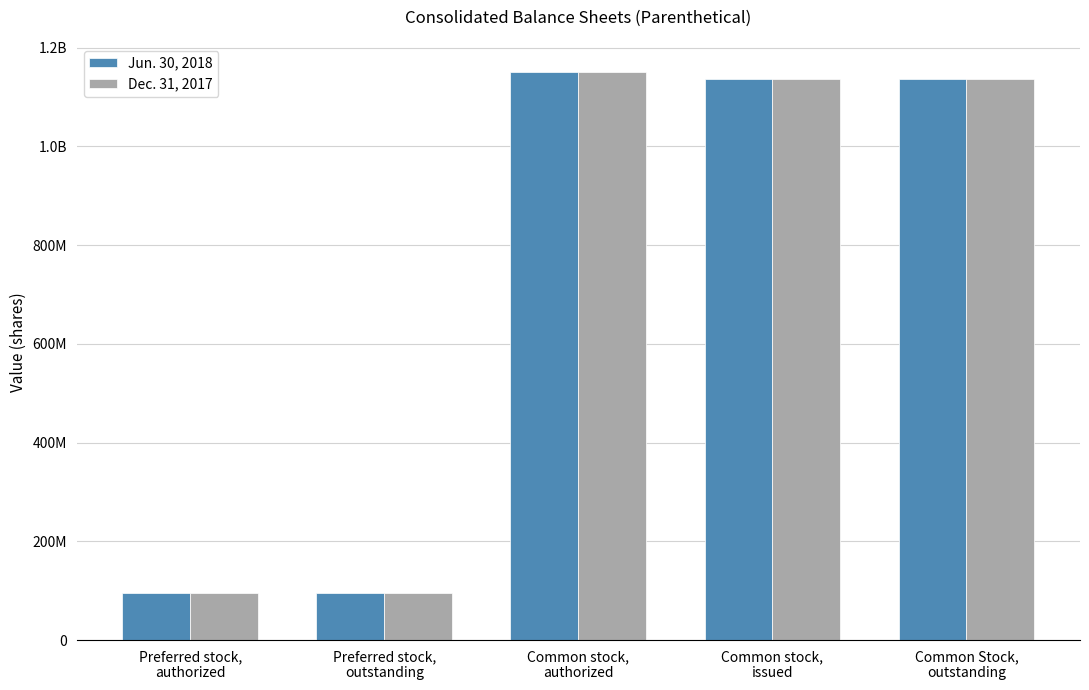

Does the chart contain any negative values?

No